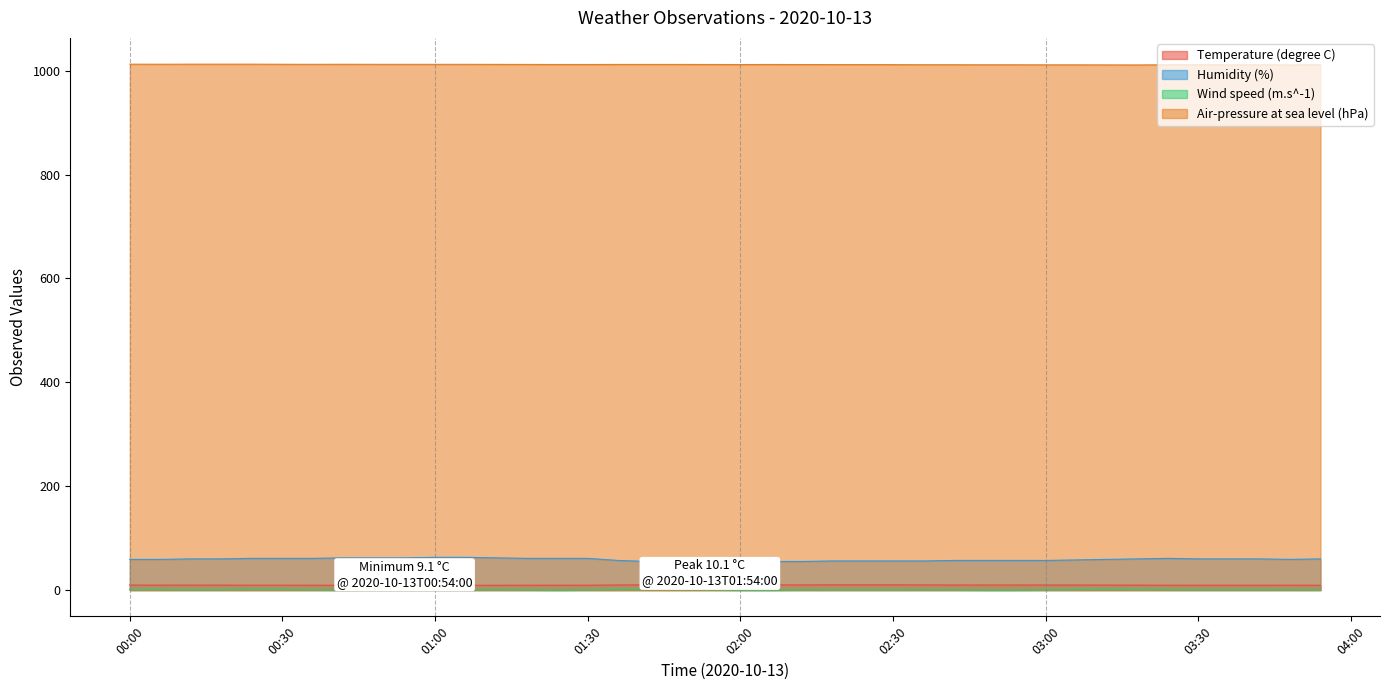

At which label is Air-pressure at sea level (hPa) closest to 1011?

2020-10-13T03:18:00